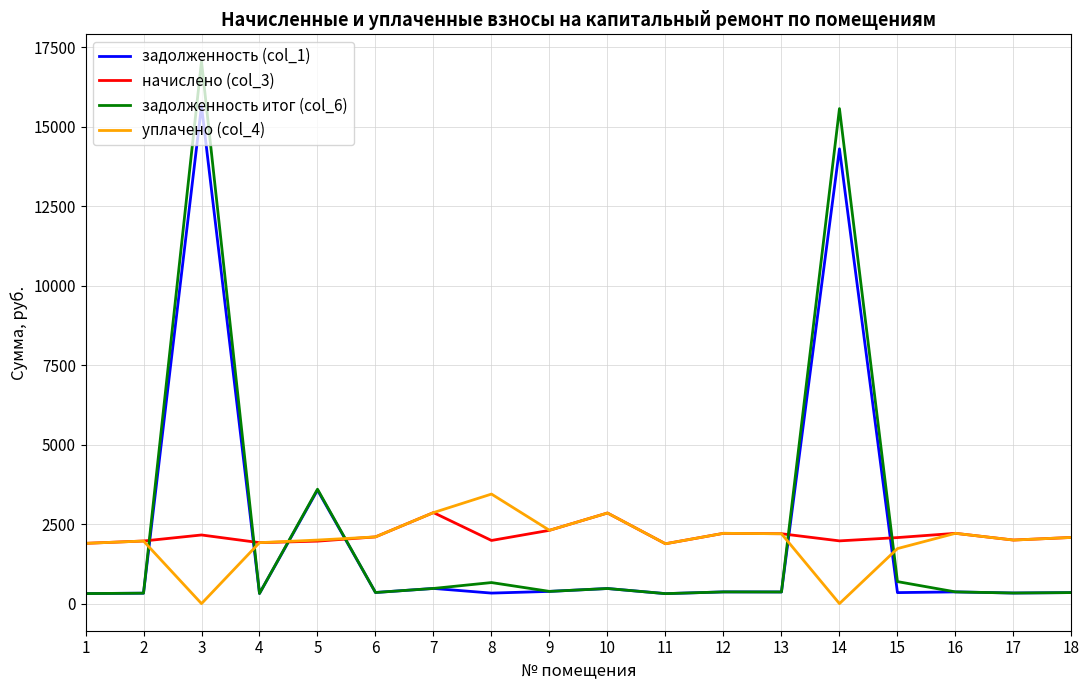

How many lines are shown in the chart?

4